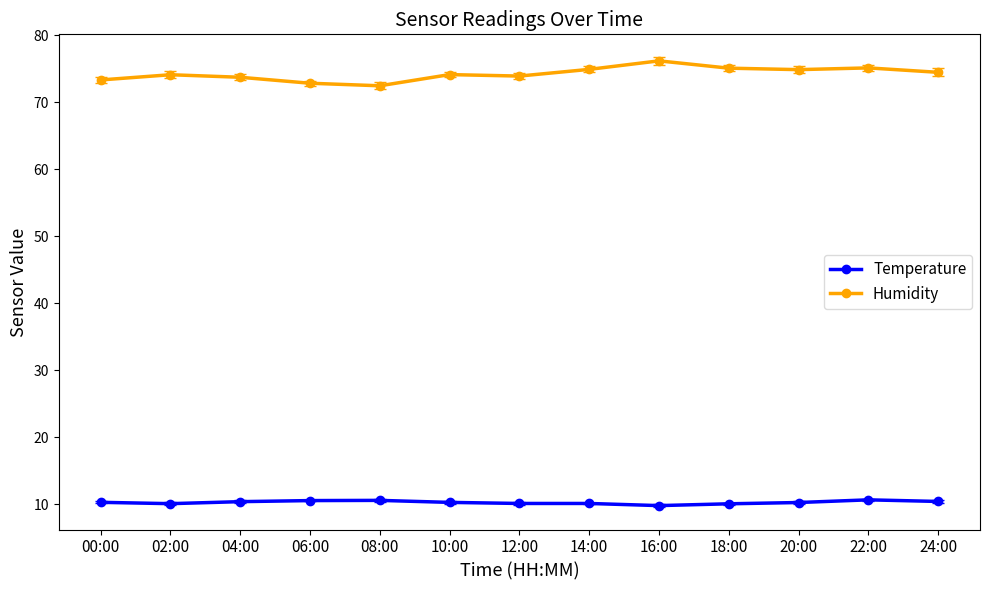

How many data points does each series have?

13